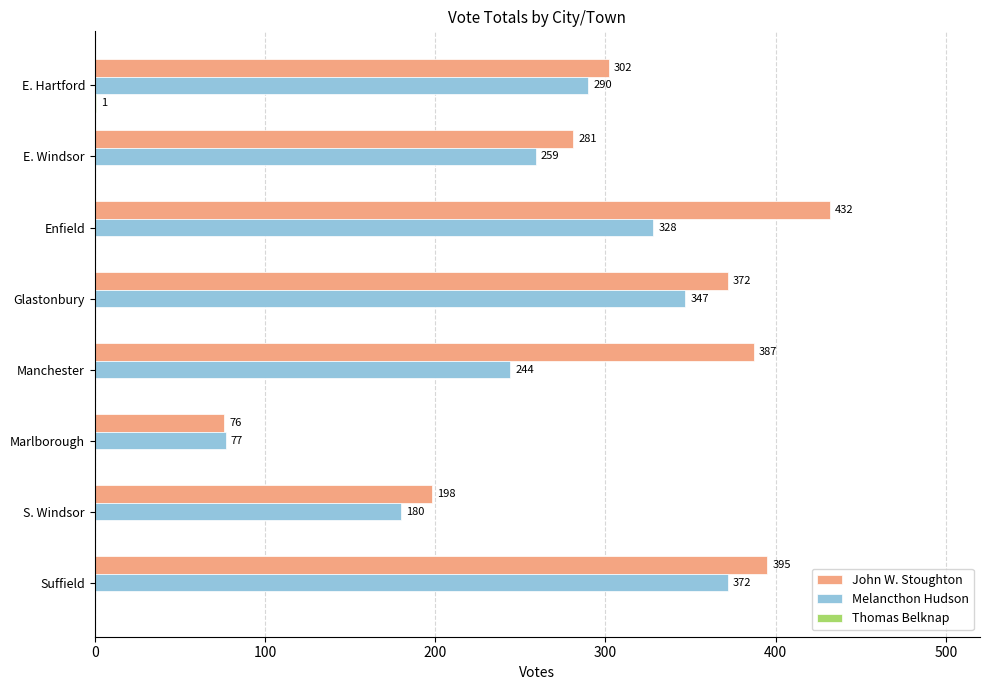

What is the highest value of the Melancthon Hudson series?

372